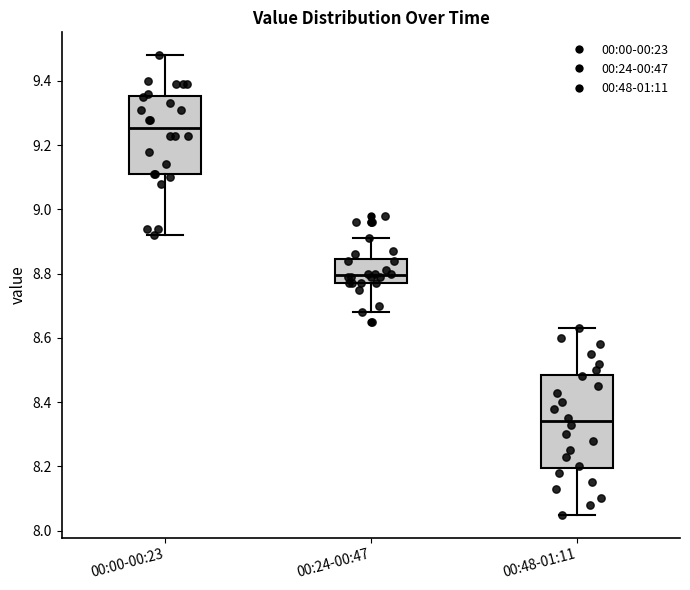

Reading left to right, read every box against the y-axis: the position of its median line, the range the box covers, and the ends of its whiskers. The values are not printed on the chart, so give them approximately, as read against the axis.

00:00-00:23: median 9.26, box 9.12 to 9.36, whiskers 8.92 to 9.48
00:24-00:47: median 8.80, box 8.78 to 8.84, whiskers 8.68 to 8.92
00:48-01:11: median 8.34, box 8.20 to 8.48, whiskers 8.06 to 8.64